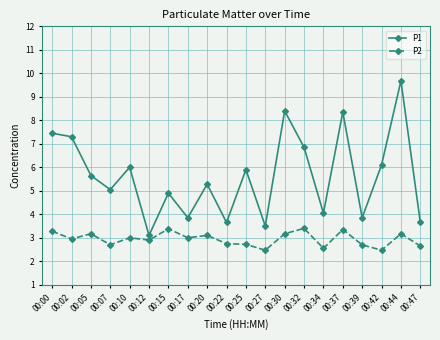

Is the value of P2 at 00:37 greater than the value of P1 at 00:34?

No